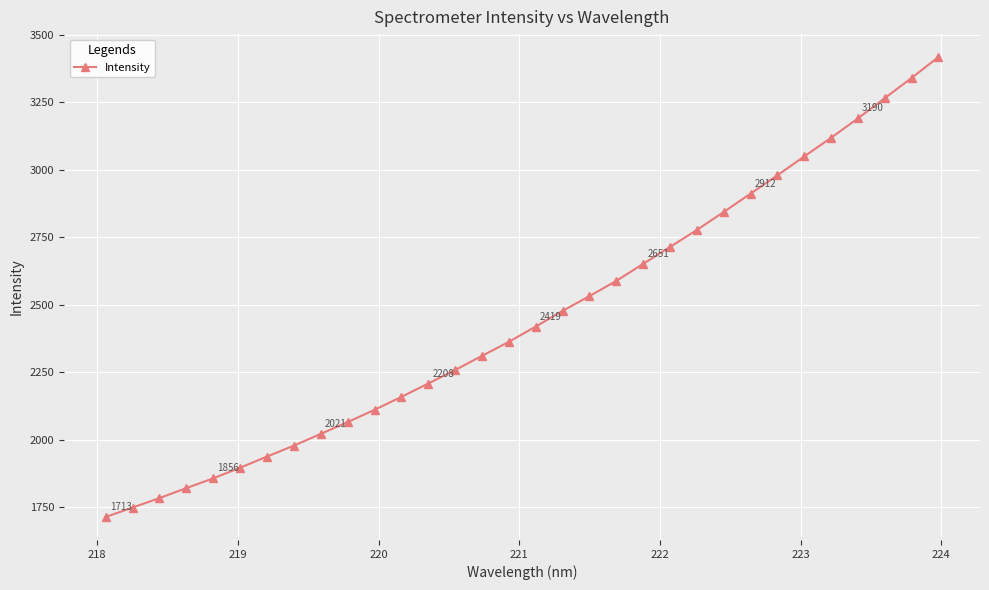

True or false: there are more than 2 points higher than both neighbors.

False